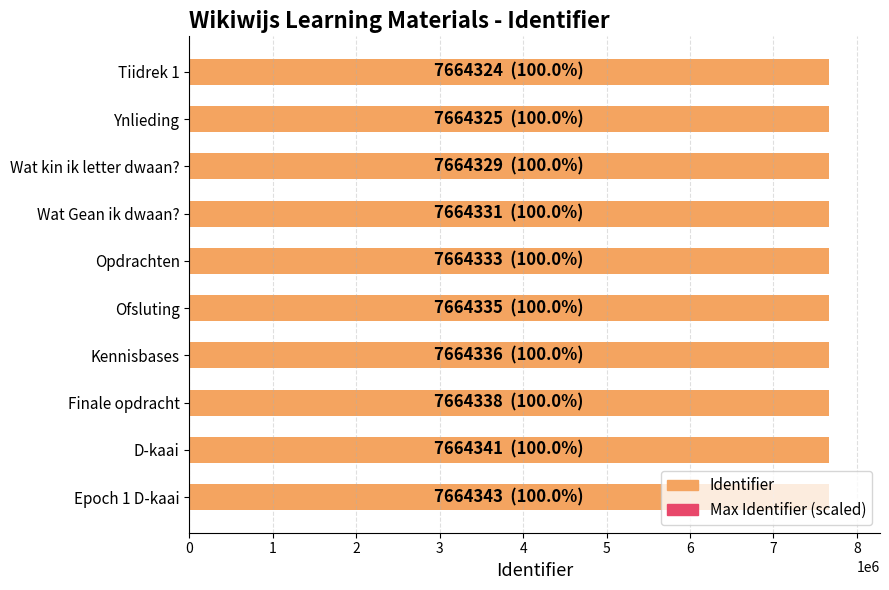

What is the average value of the Maximum value (scaled) series?

0.6